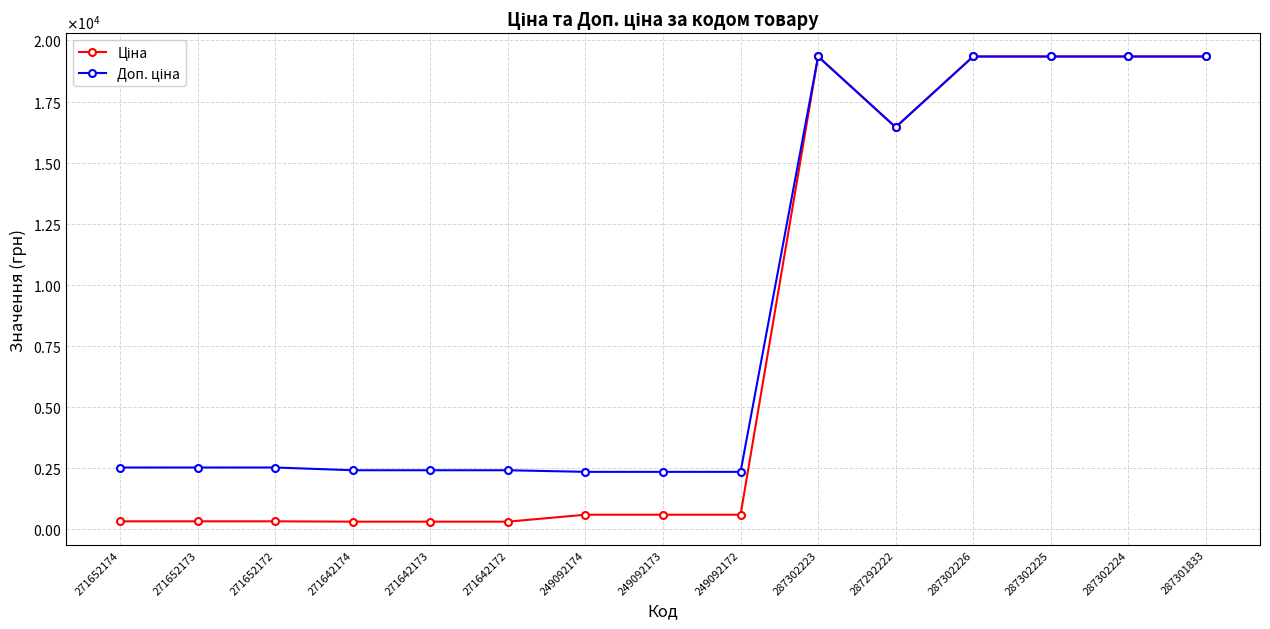

Is this an area chart (filled region under the line)?

No